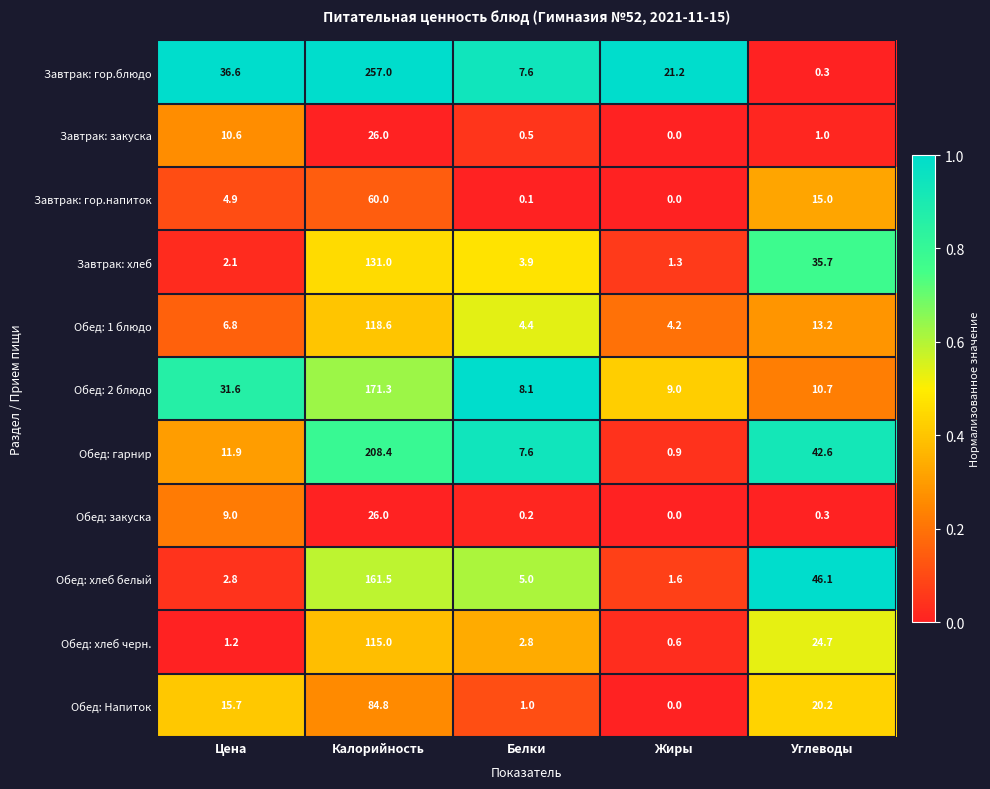

At Цена, list the series in order from largest to smallest.

Завтрак: гор.блюдо, Обед: 2 блюдо, Обед: Напиток, Обед: гарнир, Завтрак: закуска, Обед: закуска, Обед: 1 блюдо, Завтрак: гор.напиток, Обед: хлеб белый, Завтрак: хлеб, Обед: хлеб черн.